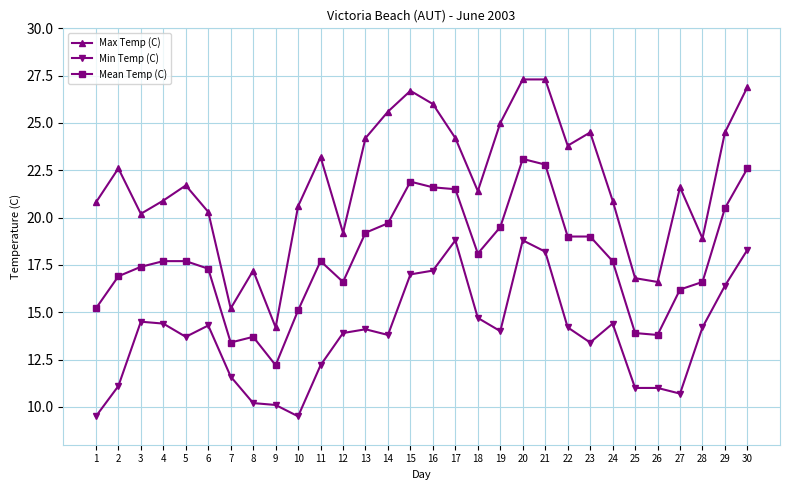

Reading right to left, extract all data points from this chart.

Max Temp (C): 26.9	24.5	18.9	21.6	16.6	16.8	20.9	24.5	23.8	27.3	27.3	25.0	21.4	24.2	26.0	26.7	25.6	24.2	19.2	23.2	20.6	14.2	17.2	15.2	20.3	21.7	20.9	20.2	22.6	20.8
Min Temp (C): 18.3	16.4	14.2	10.7	11.0	11.0	14.4	13.4	14.2	18.2	18.8	14.0	14.7	18.8	17.2	17.0	13.8	14.1	13.9	12.2	9.5	10.1	10.2	11.6	14.3	13.7	14.4	14.5	11.1	9.5
Mean Temp (C): 22.6	20.5	16.6	16.2	13.8	13.9	17.7	19.0	19.0	22.8	23.1	19.5	18.1	21.5	21.6	21.9	19.7	19.2	16.6	17.7	15.1	12.2	13.7	13.4	17.3	17.7	17.7	17.4	16.9	15.2